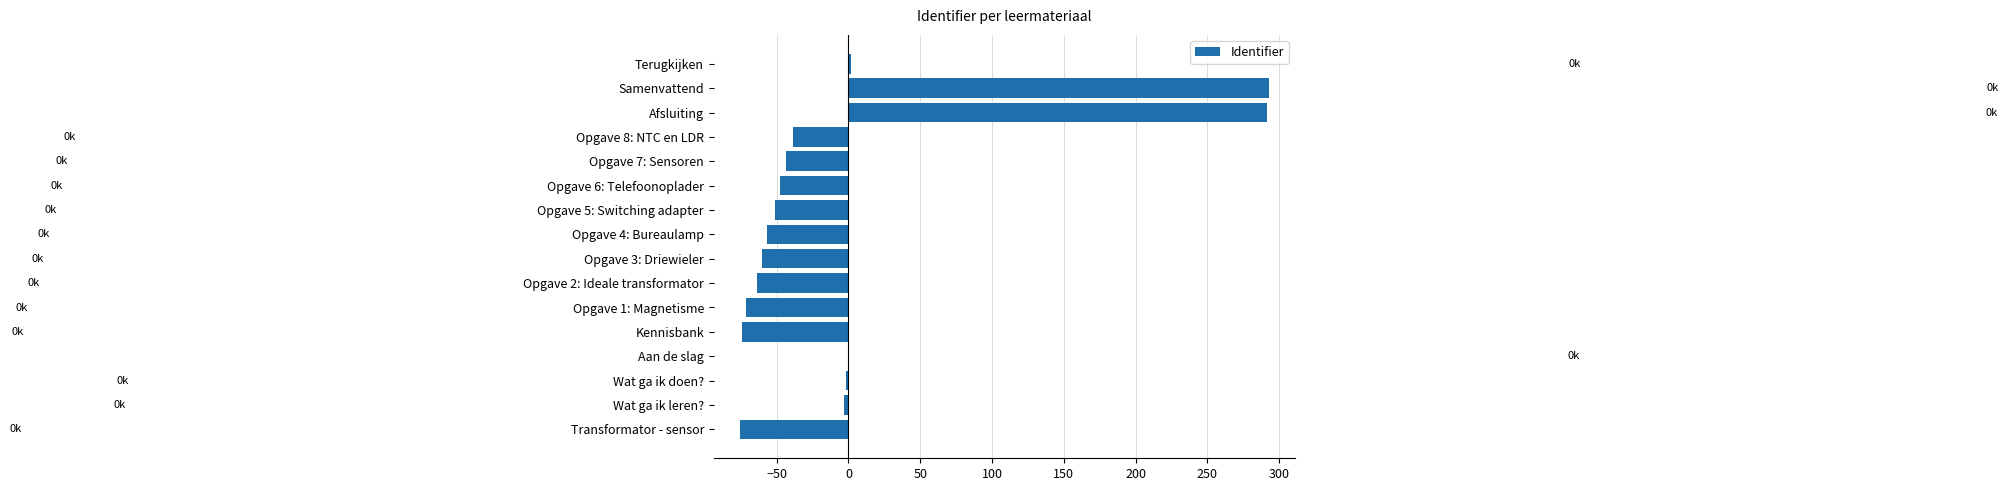

What is the greatest value displayed?

292.6